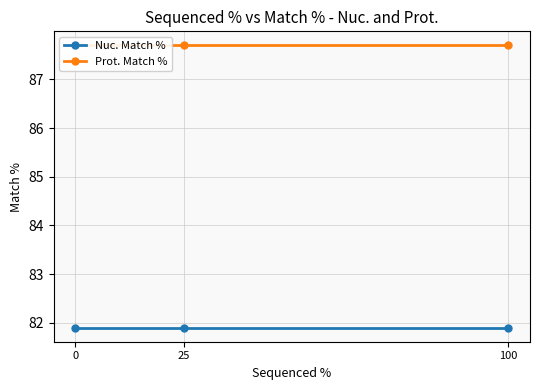

What is the value of the Nuc. Match % point at the 1st from the left?

81.9